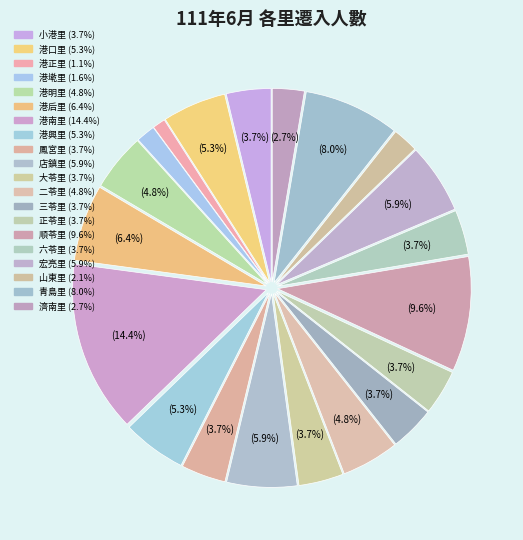

How many slices are in this pie chart?

20